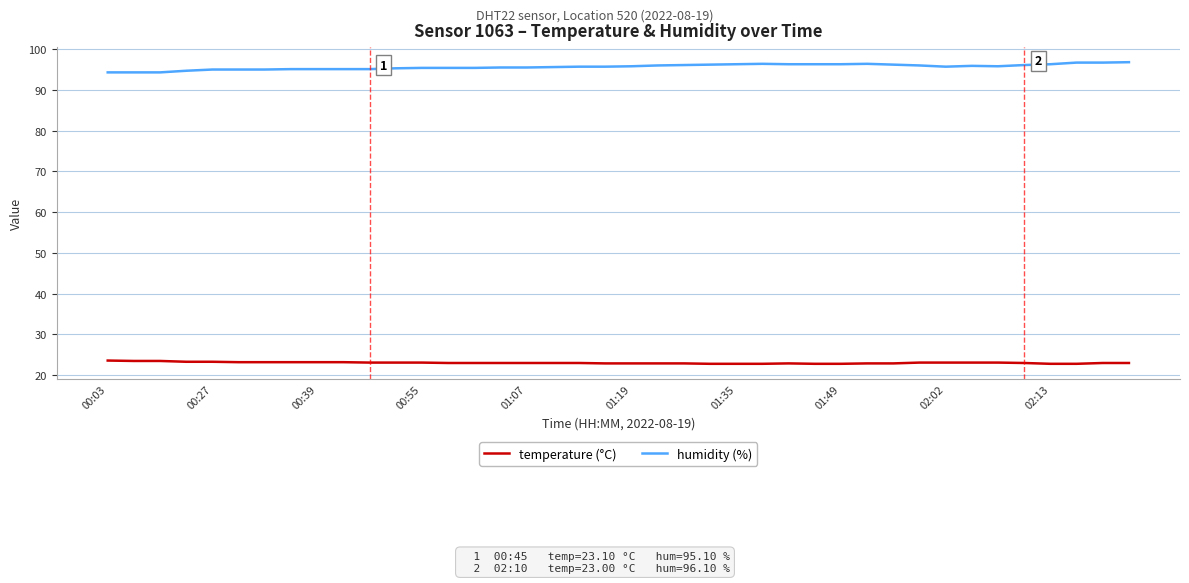

What is the lowest value of the temperature (°C) series?

22.8